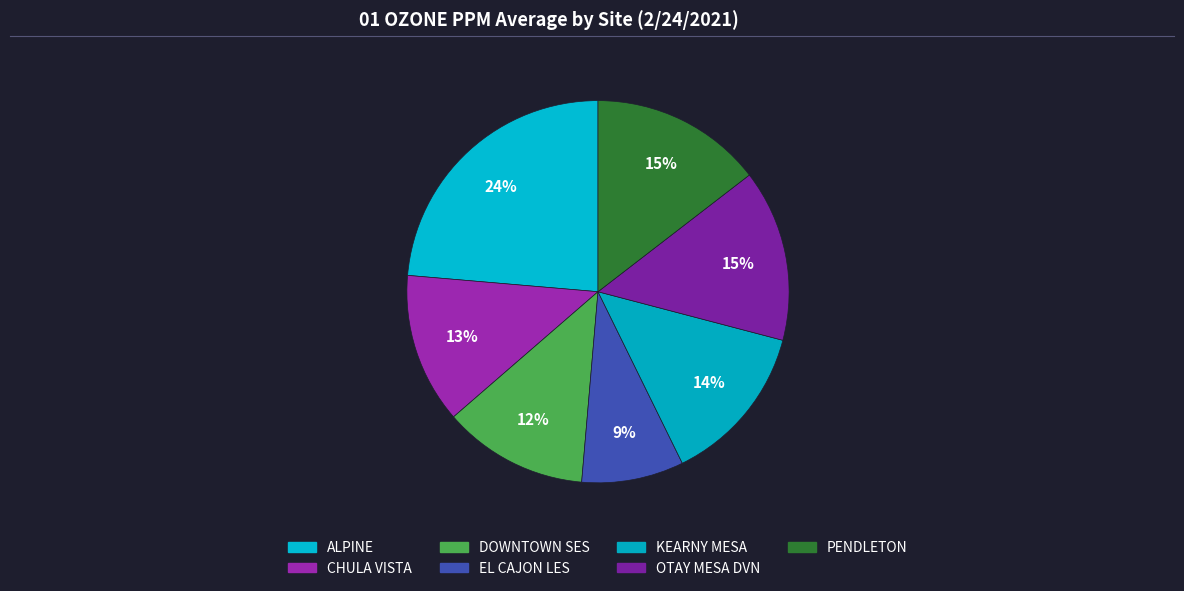

Does EL CAJON LES account for over 50% of the chart?

No